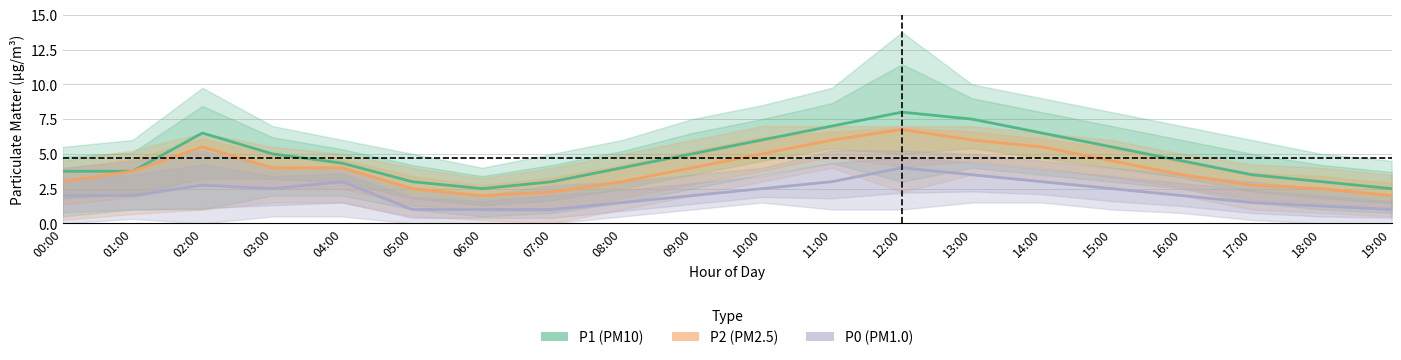

List the series in order of their overall mean, lowest first.

P0, P2, P1